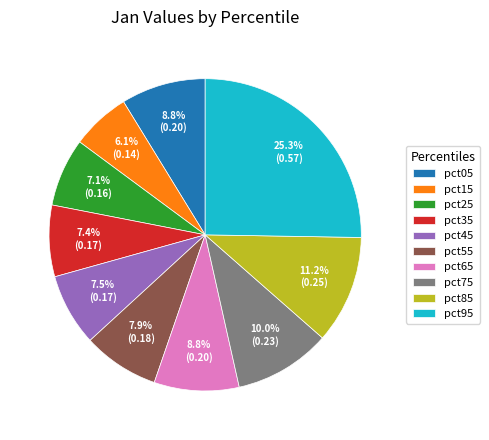

How many segments does this pie chart have?

10